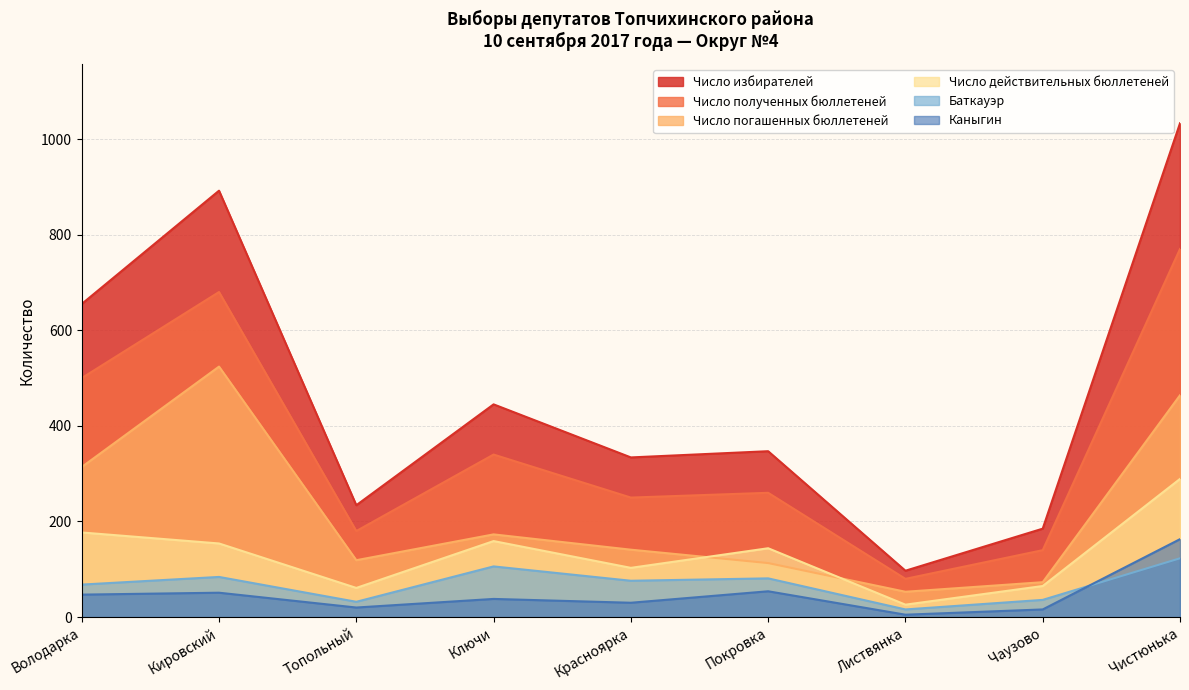

True or false: Число полученных бюллетеней and Баткауэр cross at least once.

False